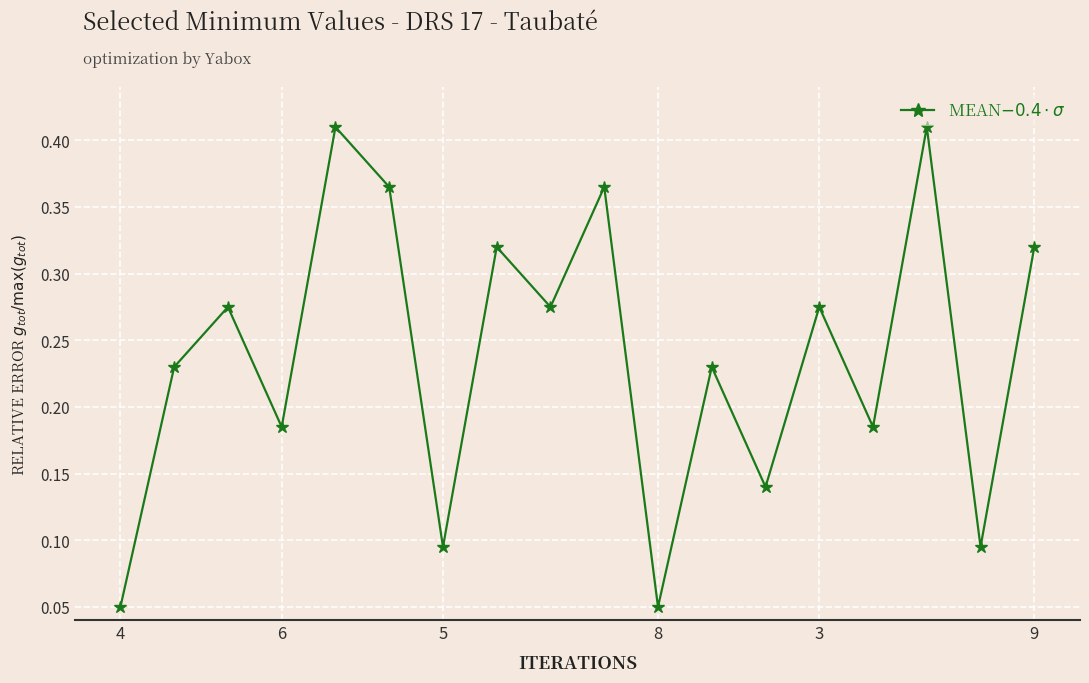

How many series are shown in this chart?

1